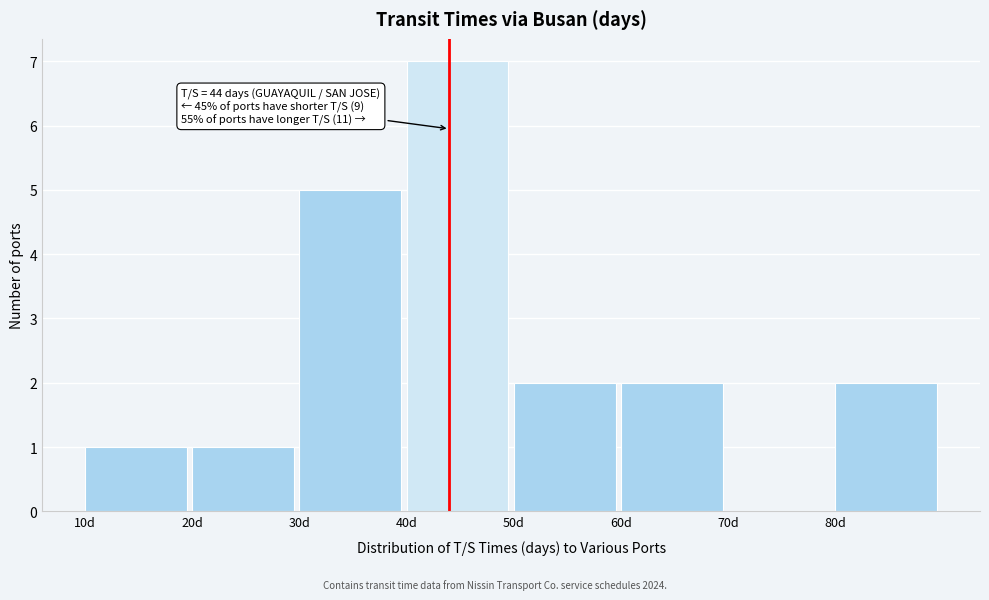

Which range on the x-axis has the tallest bar?

40 to 50